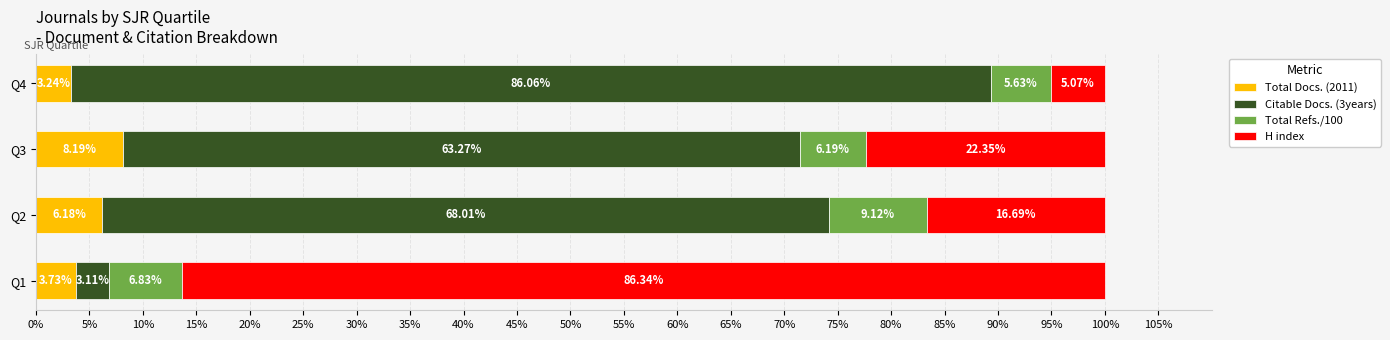

What is the total value across all series at Q2?

100.0